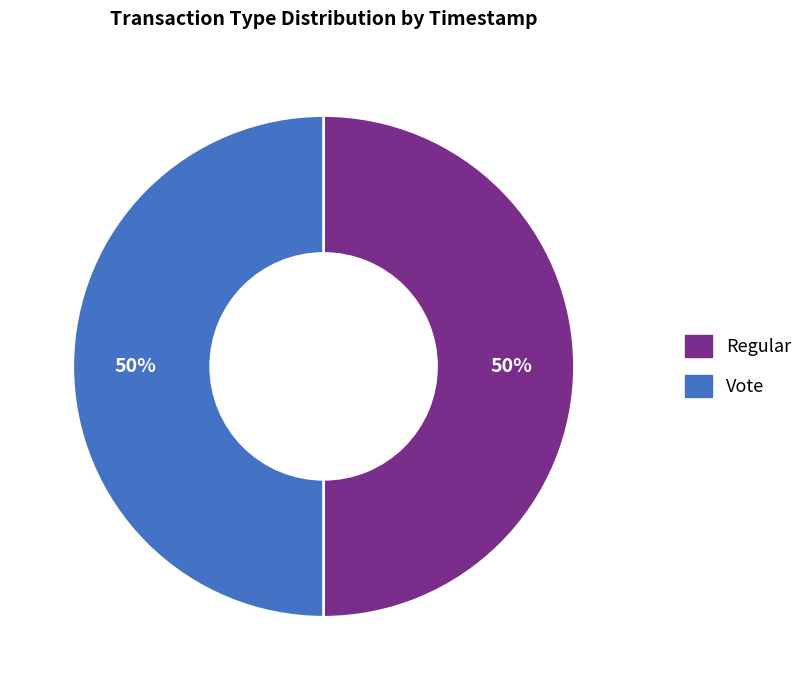

To the nearest percent, what is the combined percentage of Vote and Regular?

100%